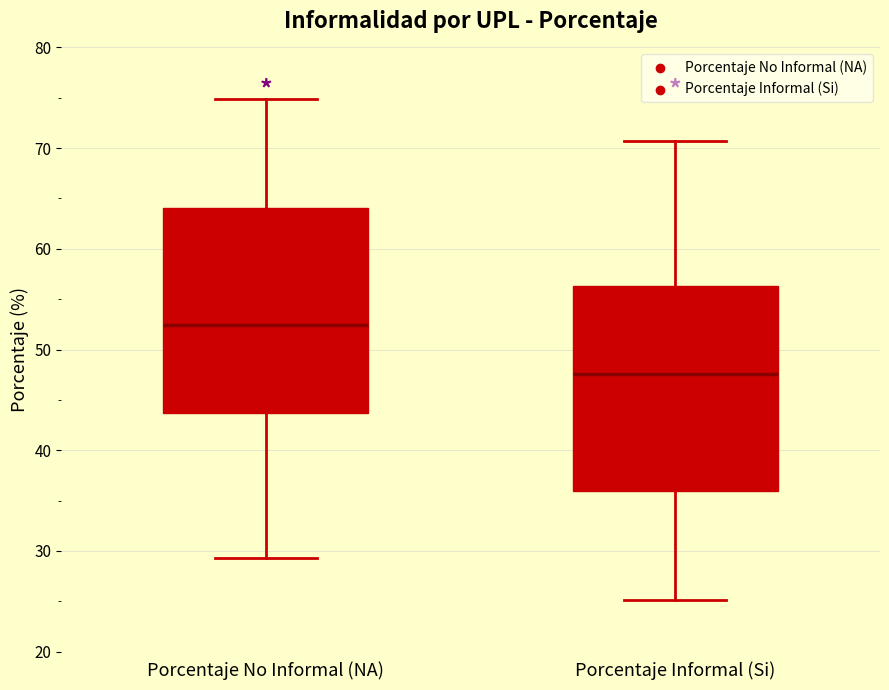

Reading left to right, transcribe this box plot: for each box, give where its median line is, the range the box spans, and where its two whiskers end, as read against the y-axis. The values are not printed on the chart, so give them approximately, as read against the axis.

Porcentaje No Informal (NA): median 52, box 44 to 64, whiskers 29 to 75
Porcentaje Informal (Si): median 48, box 36 to 56, whiskers 25 to 71